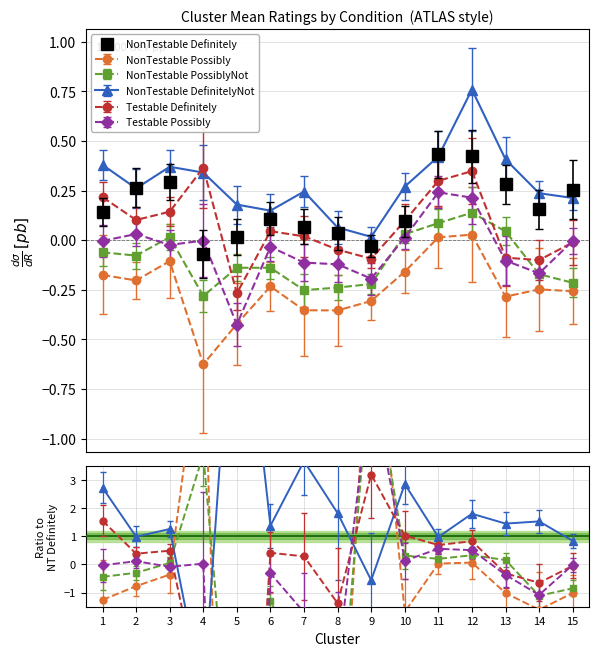

Where is the first local minimum for NonTestable_DefinitelyNot_Mean?

2